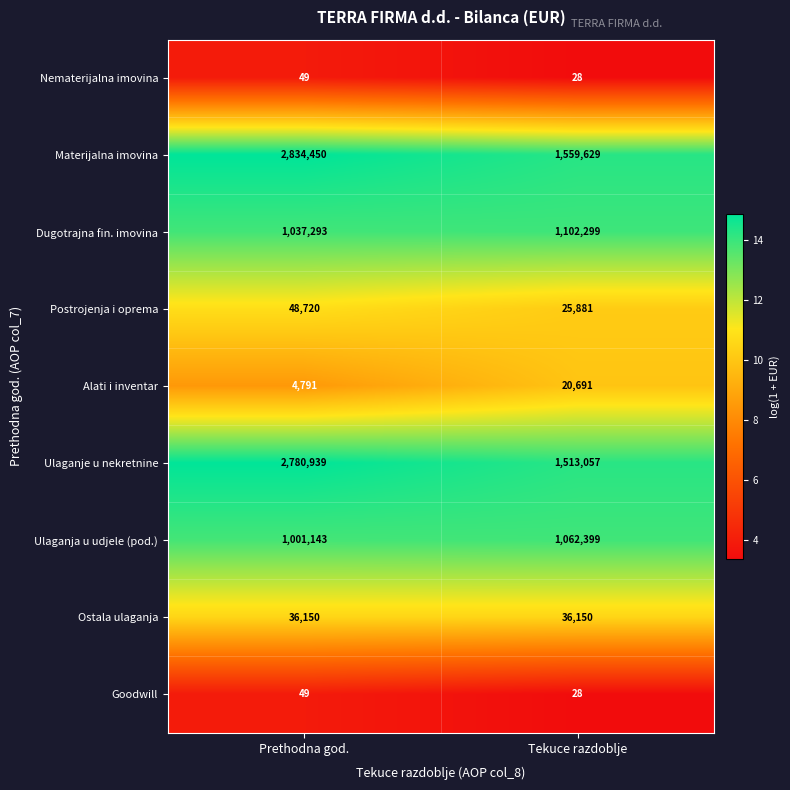

At which label is Goodwill closest to 38?

Tekuce razdoblje